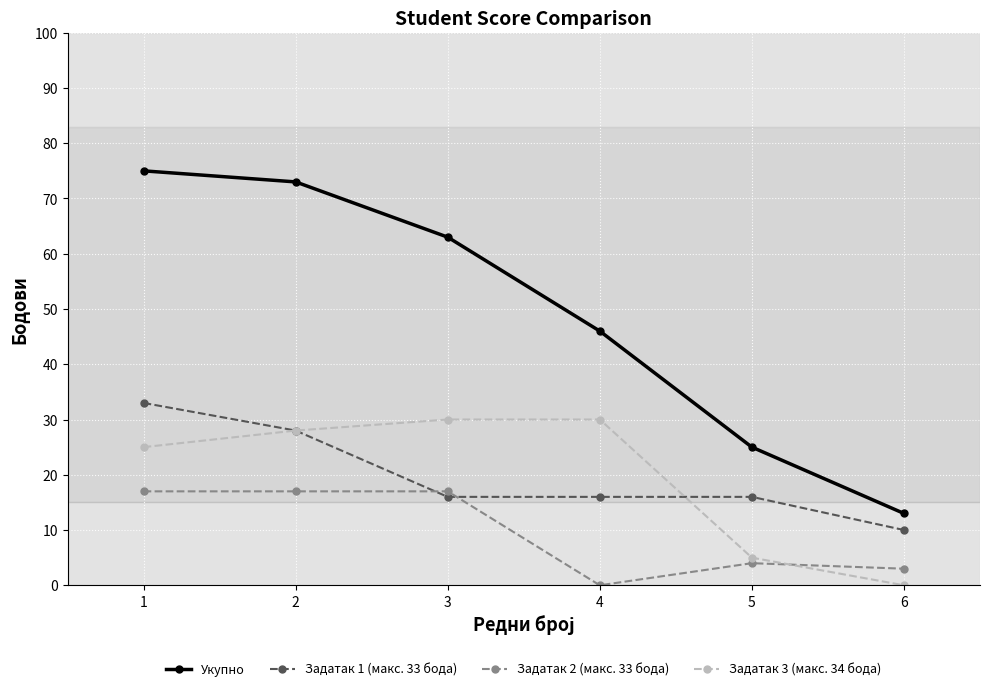

Which series has the largest total across all categories?

Укупно